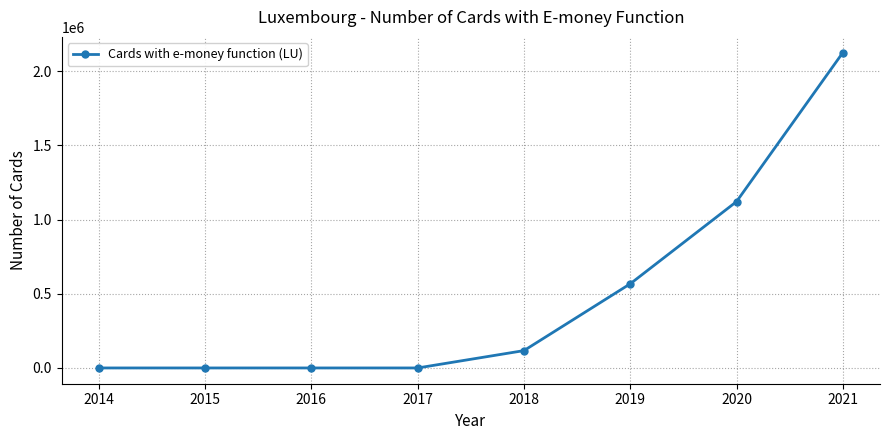

What is the change in value from 2015 to 2019?

+567081